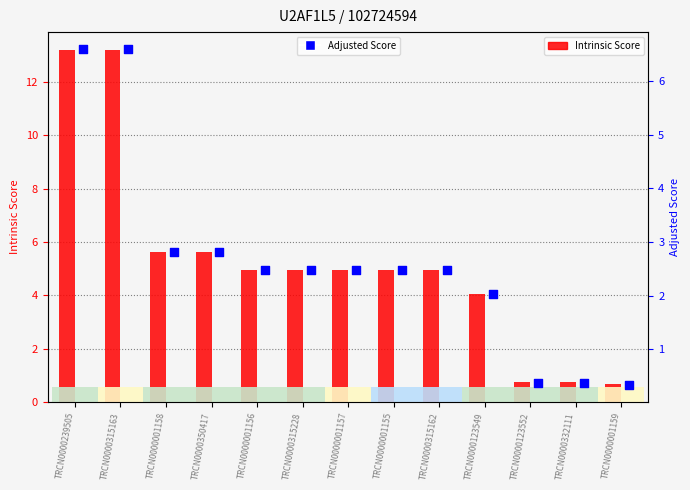

Is the value of Intrinsic Score at TRCN0000239505 greater than the value of Adjusted Score at TRCN0000001156?

Yes